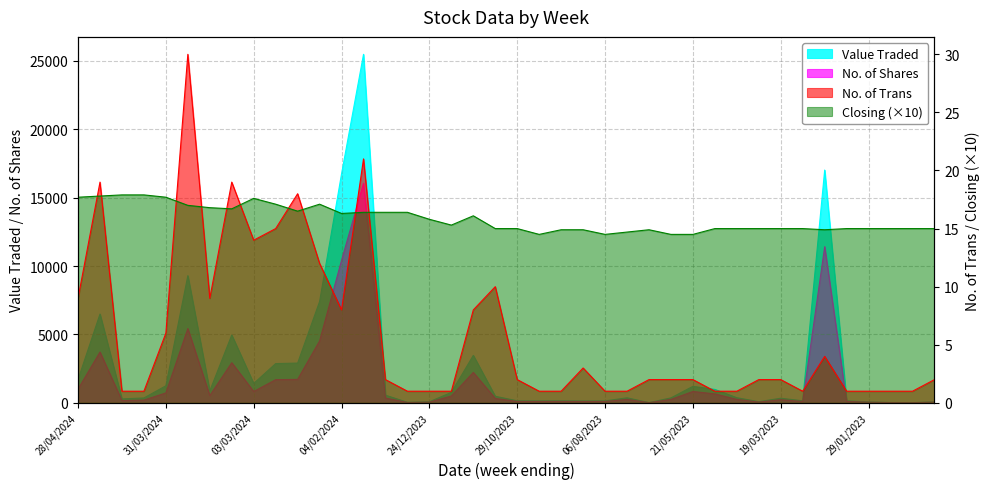

What is the minimum value for Closing (×10)?

14.5